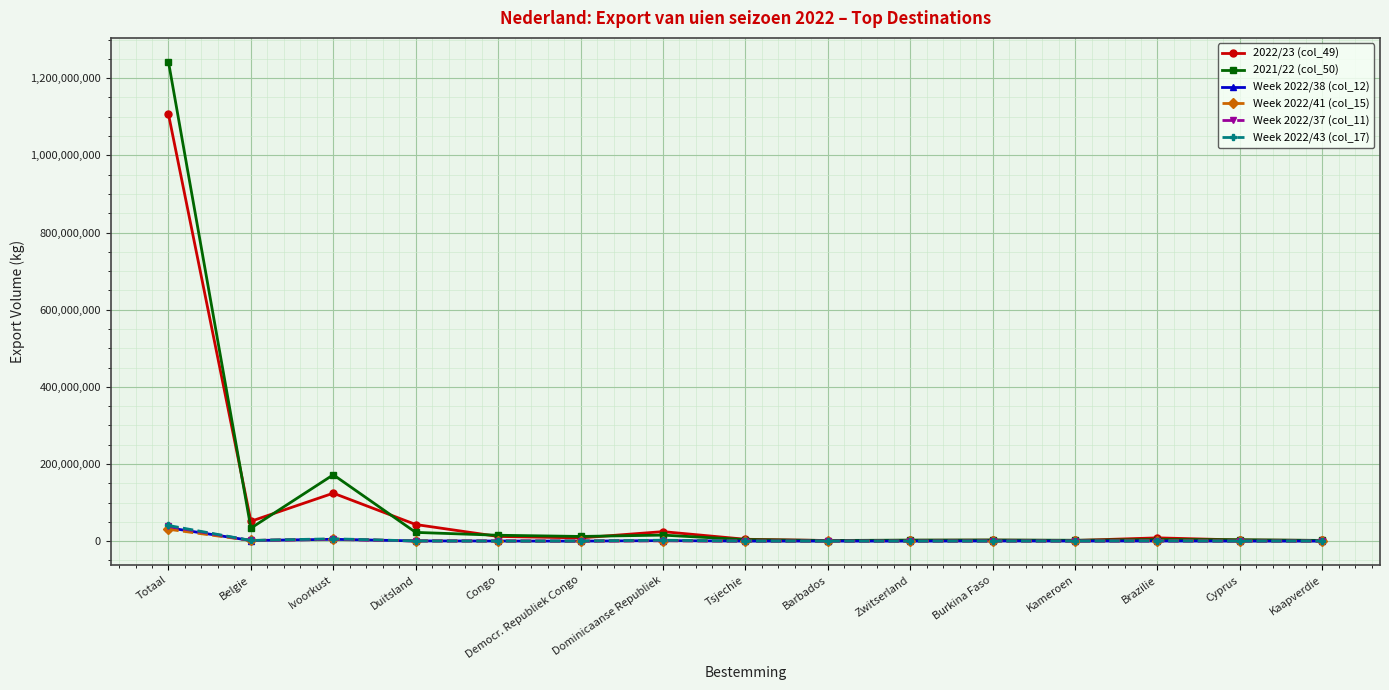

At which category is the sum across all series the highest?

Totaal